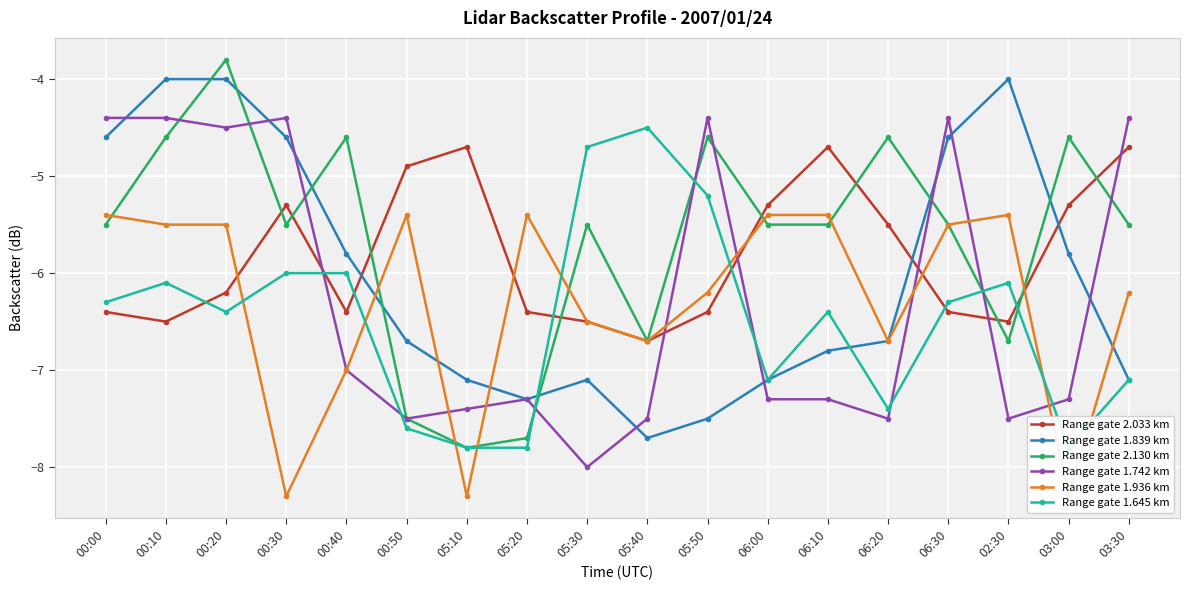

At which category does Range gate 1.645 km reach its first local valley?

00:20